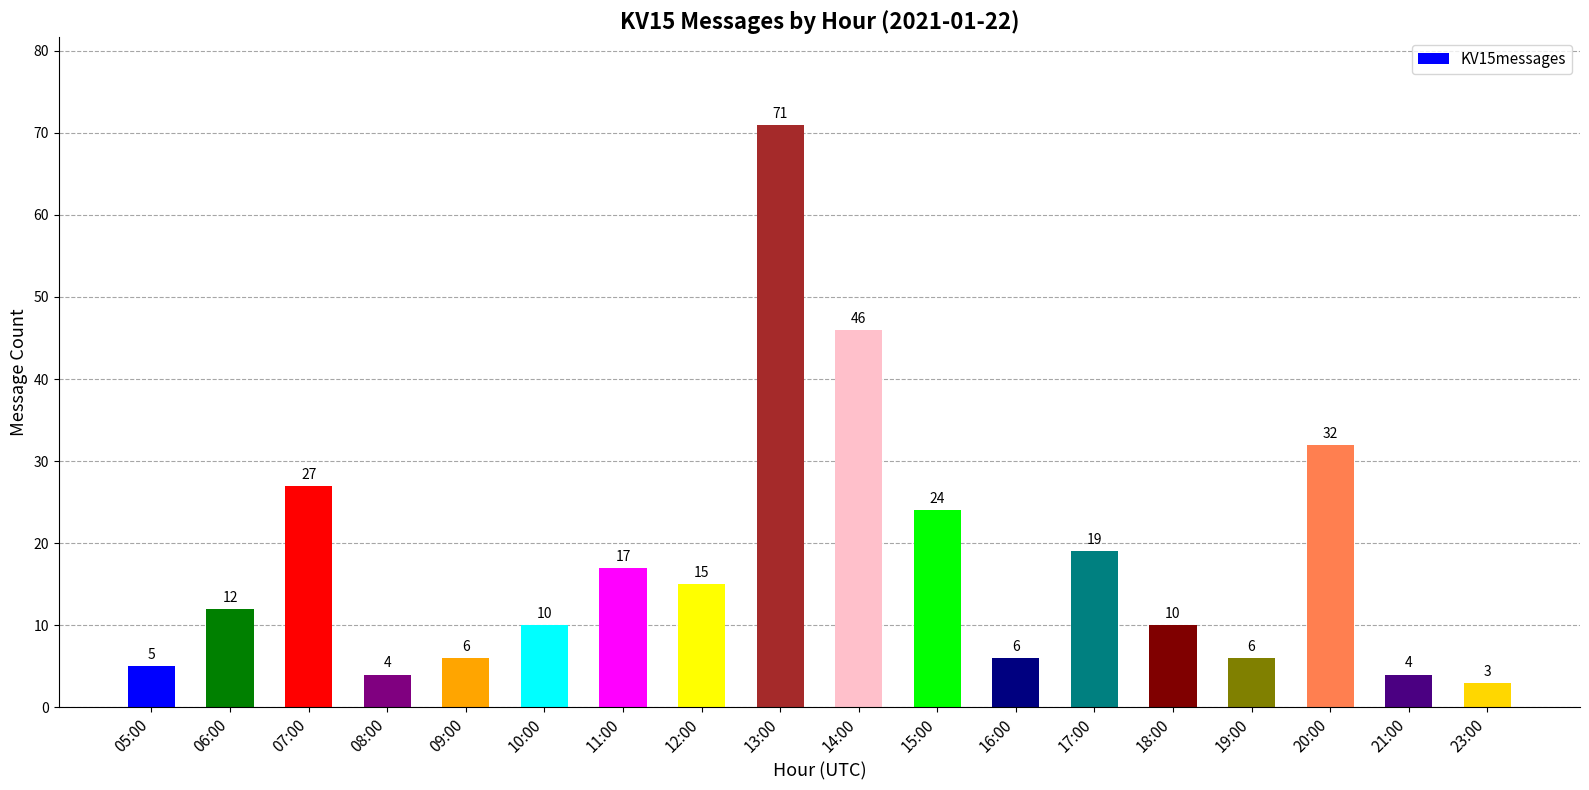

What is the sum of the values at 06:00 and 18:00?

22